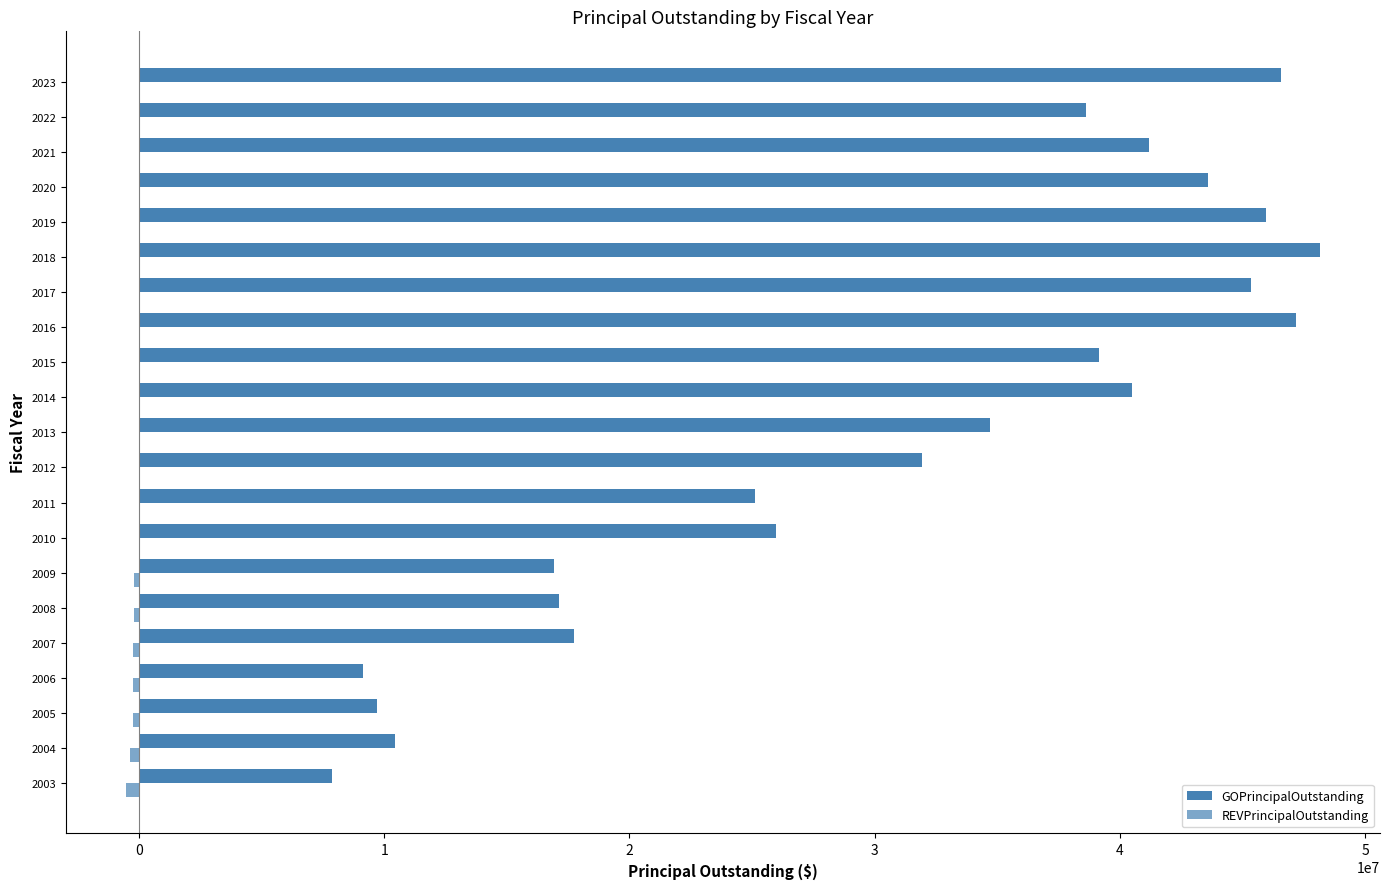

How many categories are shown in the chart?

21